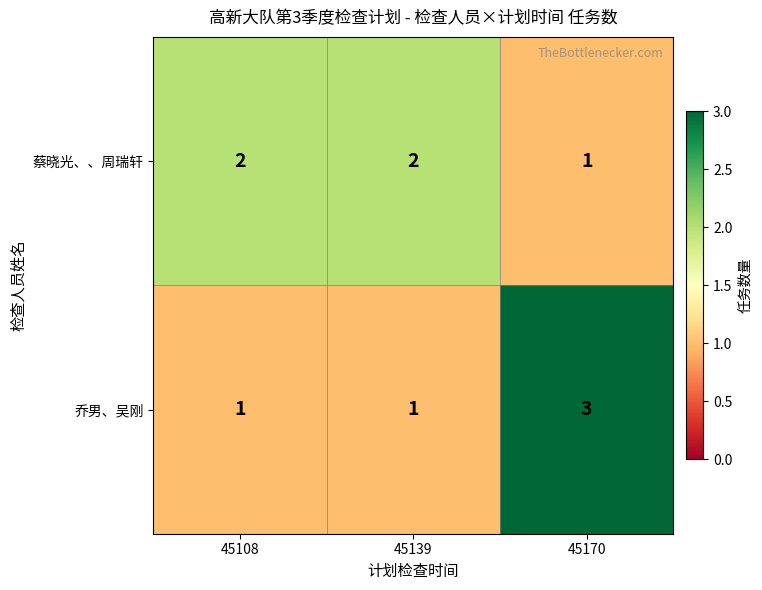

What is the maximum value for 乔男、吴刚?

3